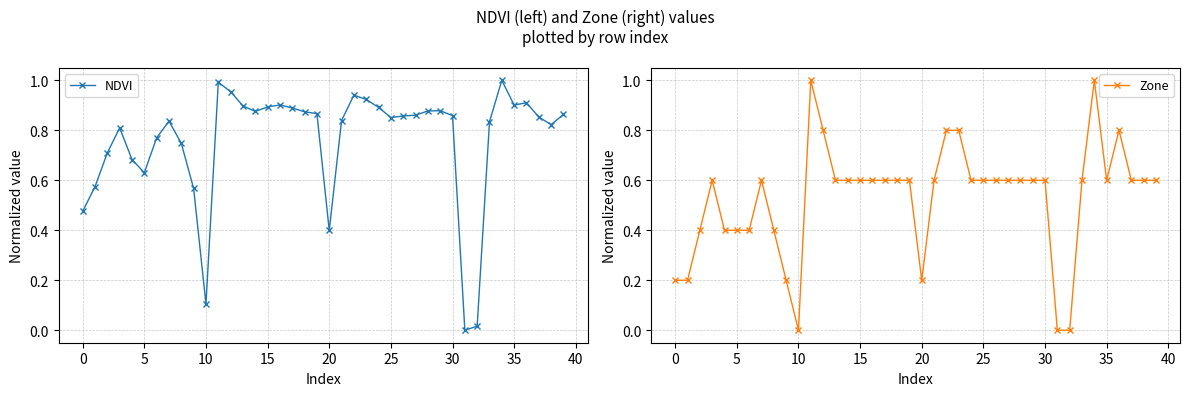

At which category does NDVI reach its first local valley?

5